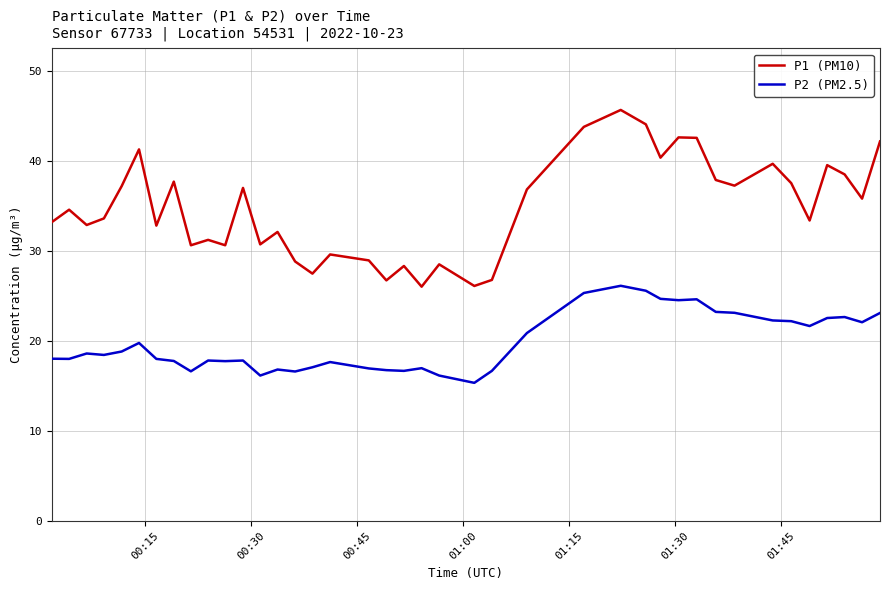

Which series has the widest spread of values?

P1 (PM10)